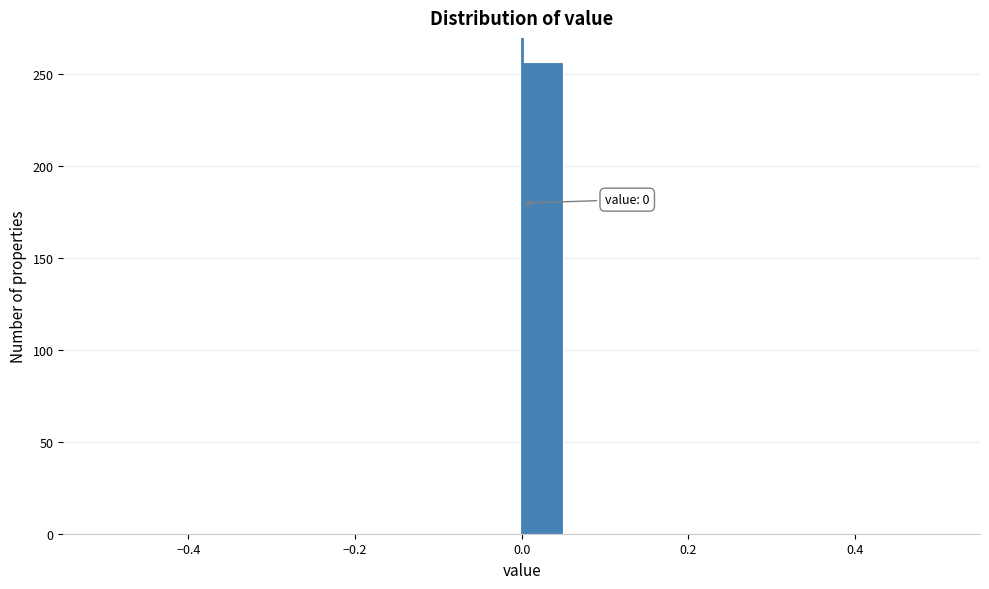

Read against the x-axis, roughly where is the centre of the tallest bar?

0.02